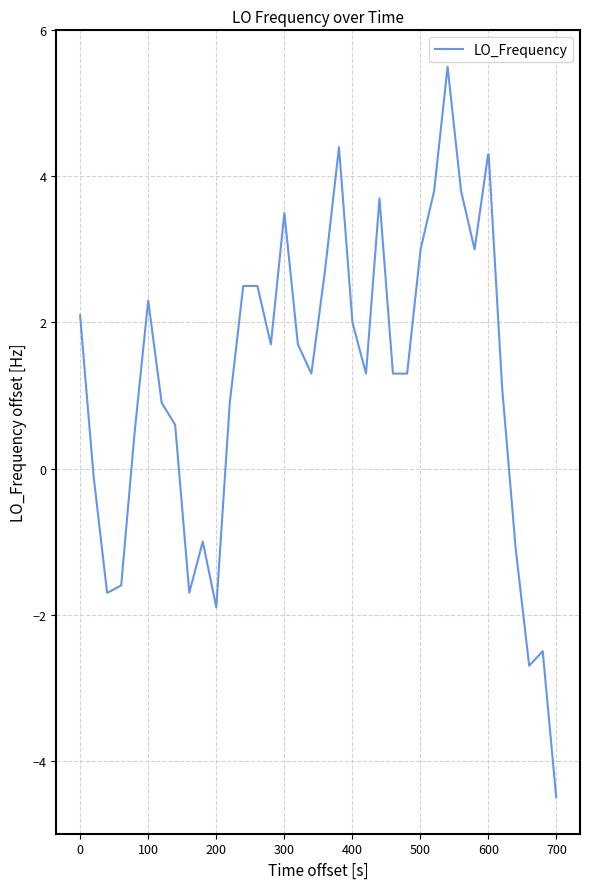

What is the smallest value displayed?

-4.5